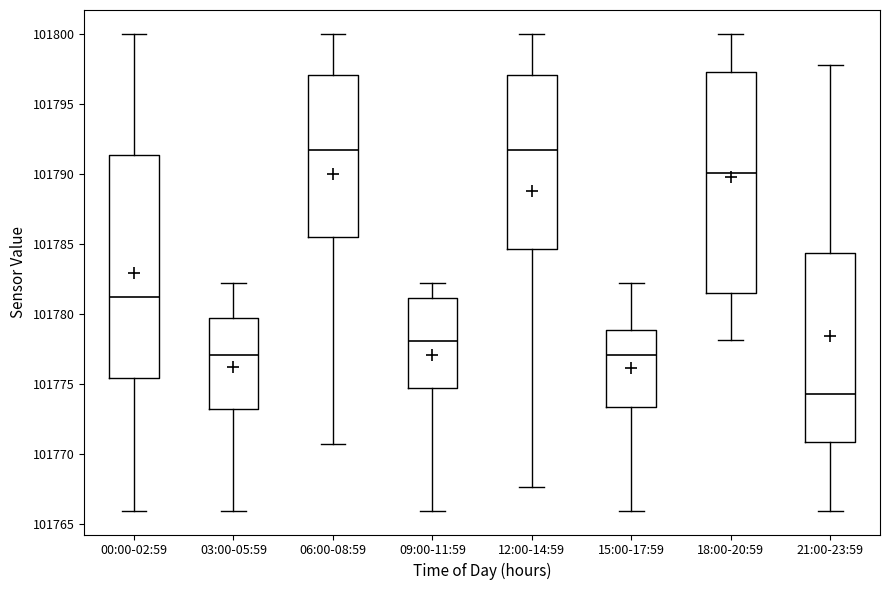

Reading left to right, read every box against the y-axis: the position of its median line, the range the box covers, and the ends of its whiskers. The values are not printed on the chart, so give them approximately, as read against the axis.

00:00-02:59: median 101781.0, box 101775.5 to 101791.5, whiskers 101766.0 to 101800.0
03:00-05:59: median 101777.0, box 101773.0 to 101779.5, whiskers 101766.0 to 101782.0
06:00-08:59: median 101791.5, box 101785.5 to 101797.0, whiskers 101770.5 to 101800.0
09:00-11:59: median 101778.0, box 101774.5 to 101781.0, whiskers 101766.0 to 101782.0
12:00-14:59: median 101791.5, box 101784.5 to 101797.0, whiskers 101767.5 to 101800.0
15:00-17:59: median 101777.0, box 101773.5 to 101779.0, whiskers 101766.0 to 101782.0
18:00-20:59: median 101790.0, box 101781.5 to 101797.5, whiskers 101778.0 to 101800.0
21:00-23:59: median 101774.5, box 101771.0 to 101784.5, whiskers 101766.0 to 101798.0